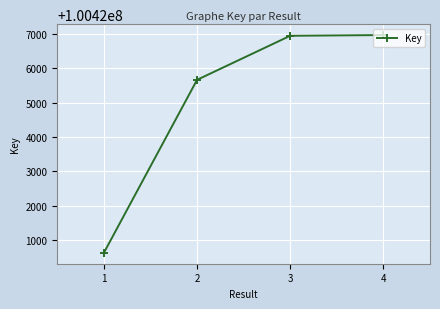

Which label corresponds to the smallest value in the chart?

1